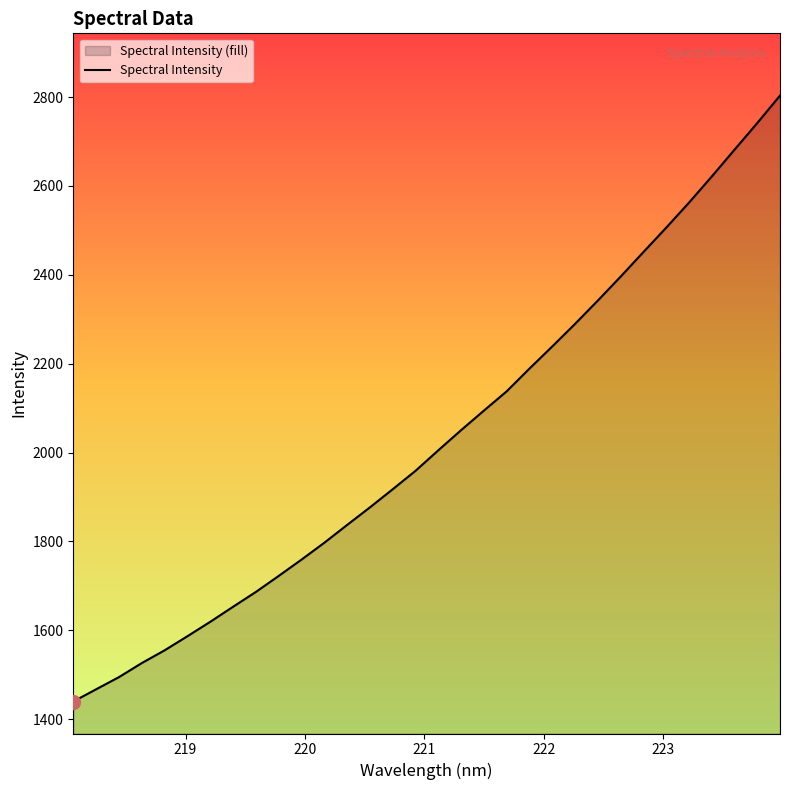

How many values exceed 2004?

16